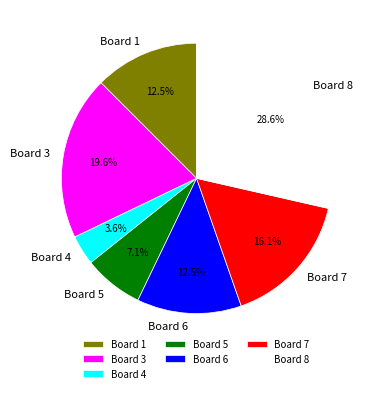

Is the sum of Board 6 and Board 8 greater than half?

No